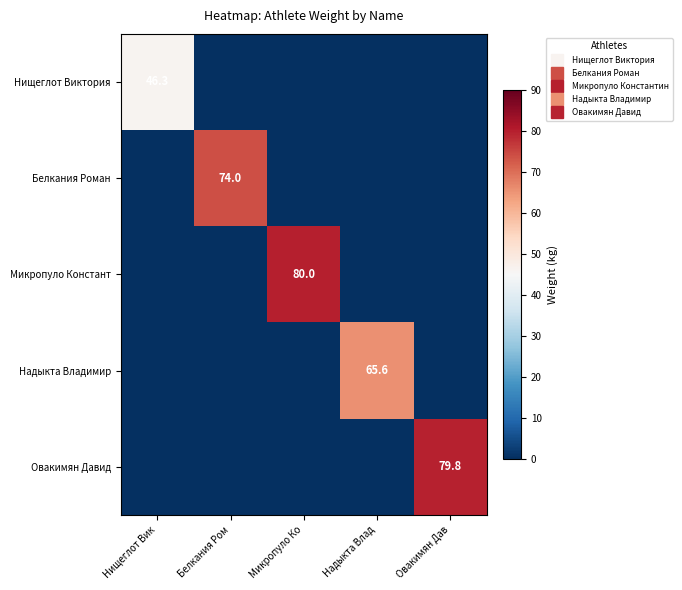

Rank the series by their maximum value, from lowest to highest.

Нищеглот Виктория, Надыкта Владимир, Белкания Роман, Овакимян Давид, Микропуло Констант